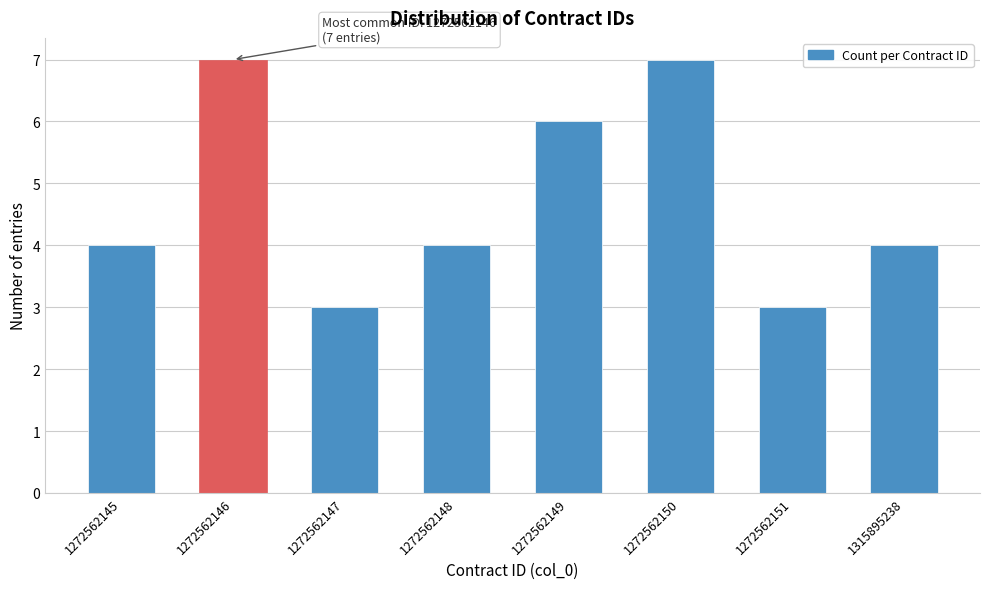

Reading left to right, extract all data points from this chart.

4	7	3	4	6	7	3	4